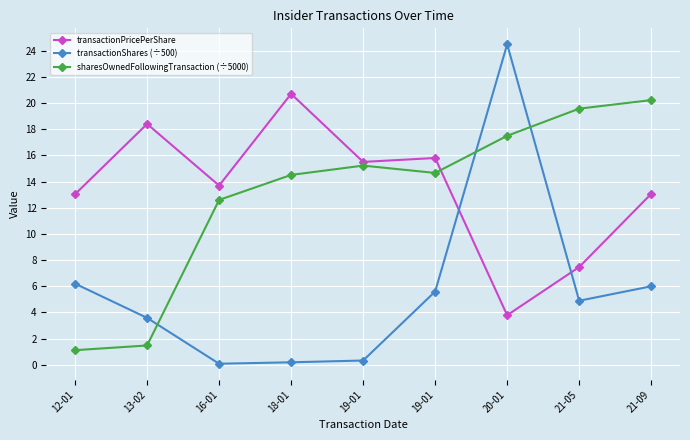

List the series in order of their peak value, highest first.

transactionShares (÷500), transactionPricePerShare, sharesOwnedFollowingTransaction (÷5000)